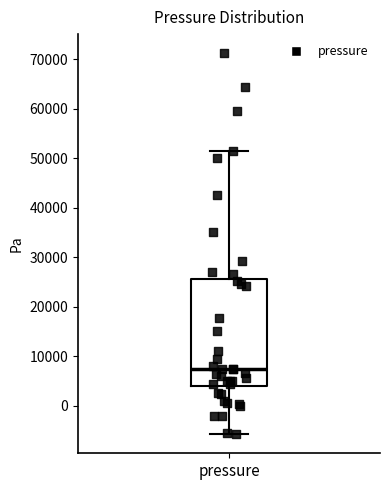

Transcribe this box plot: give where the median line is, the range the box spans, and where the two whiskers end, as read against the y-axis. The values are not printed on the chart, so give them approximately, as read against the axis.

median 7000, box 4000 to 26000, whiskers -6000 to 51000